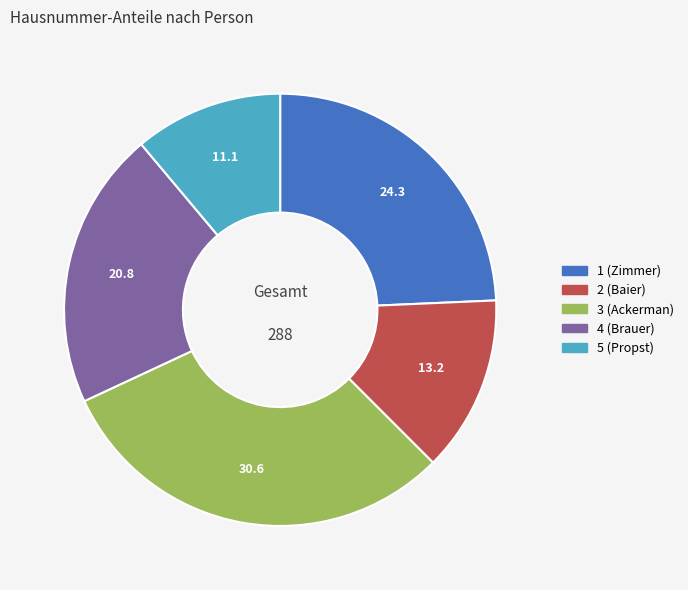

Between 4 (Brauer) and 5 (Propst), which is larger?

4 (Brauer)